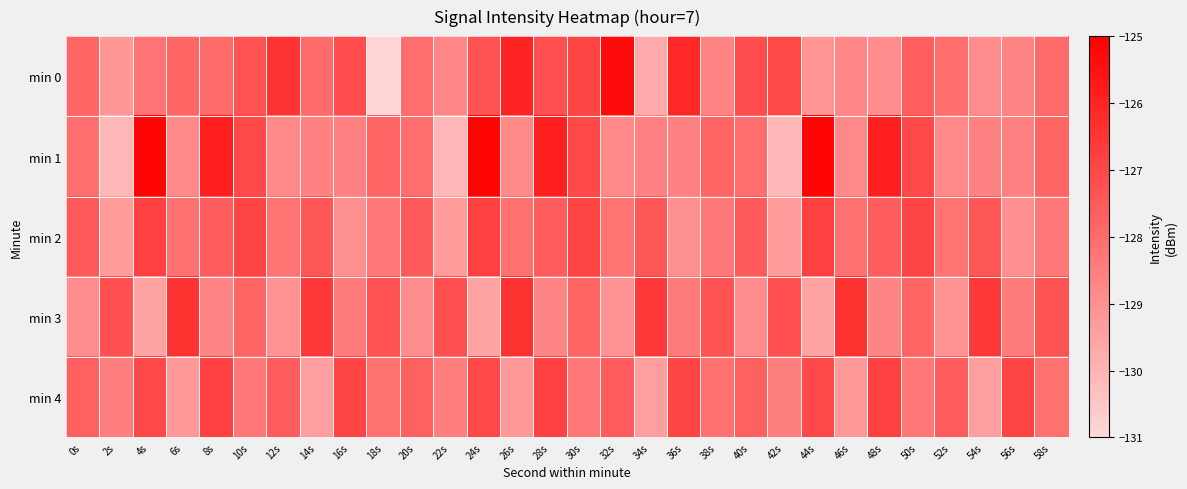

Which has a higher value, 34s or 22s?

22s